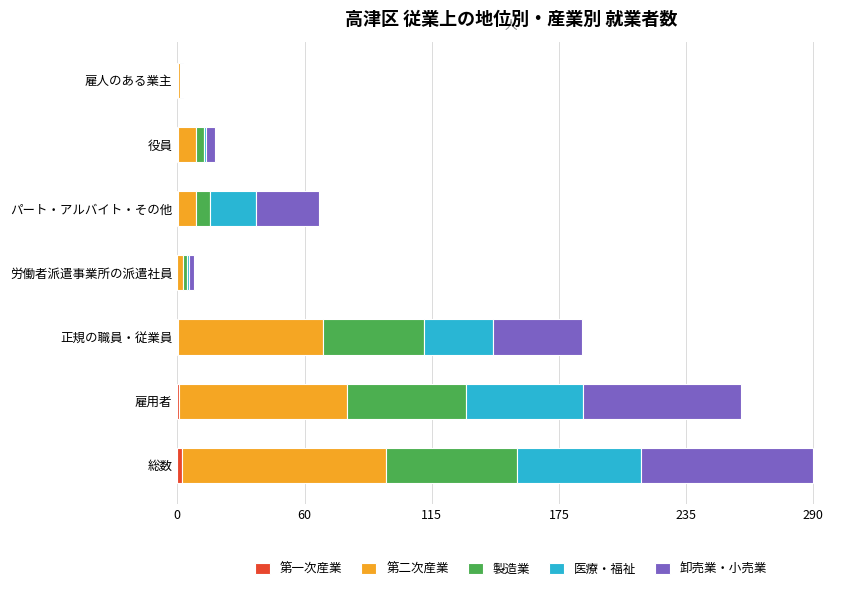

At which category is the sum across all series the highest?

総数